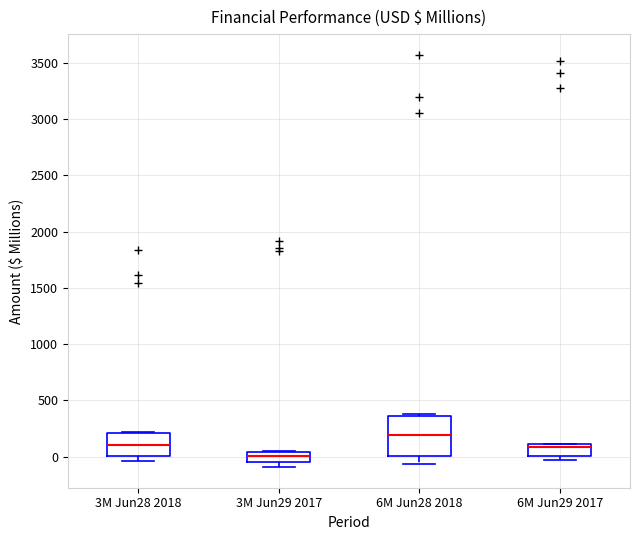

Which box's median line is the lowest?

3M Jun29 2017